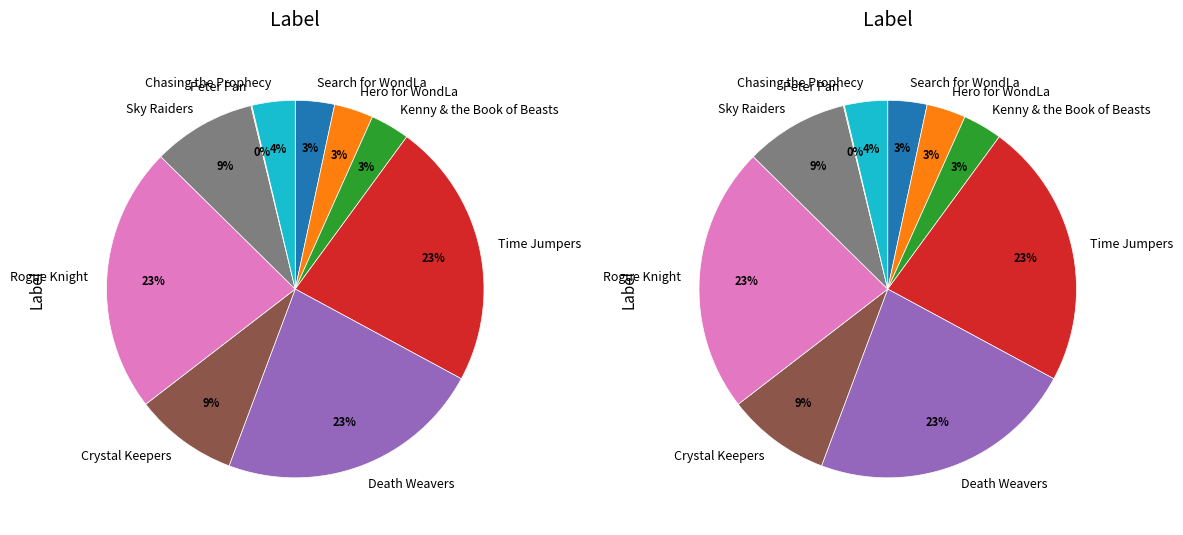

Combined, do Time Jumpers and Sky Raiders account for over 50%?

No